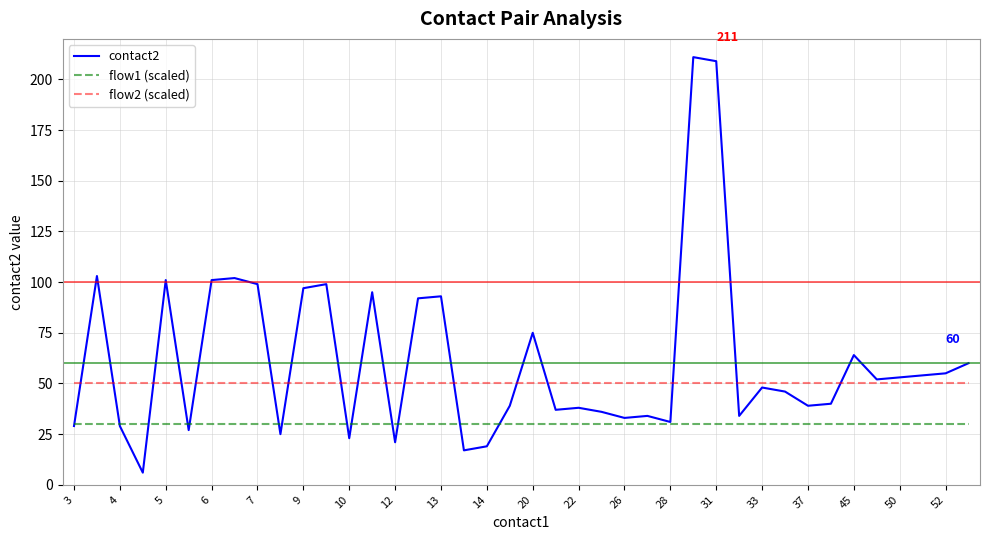

Which series has the largest total across all categories?

contact2